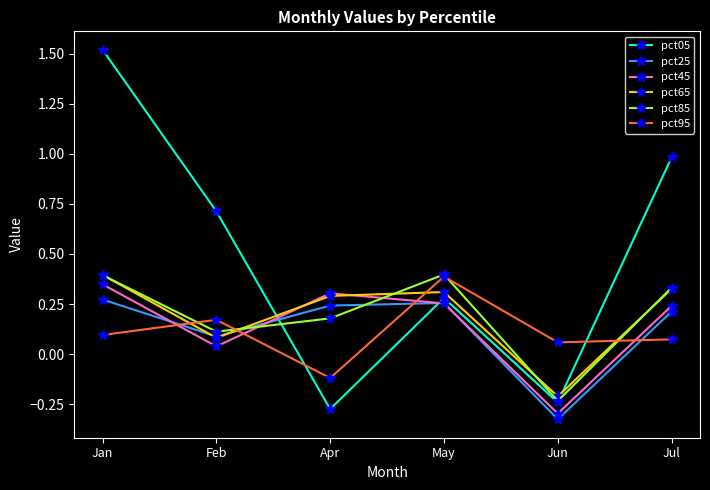

True or false: pct85 has a value of 0.6 at Jan.

False